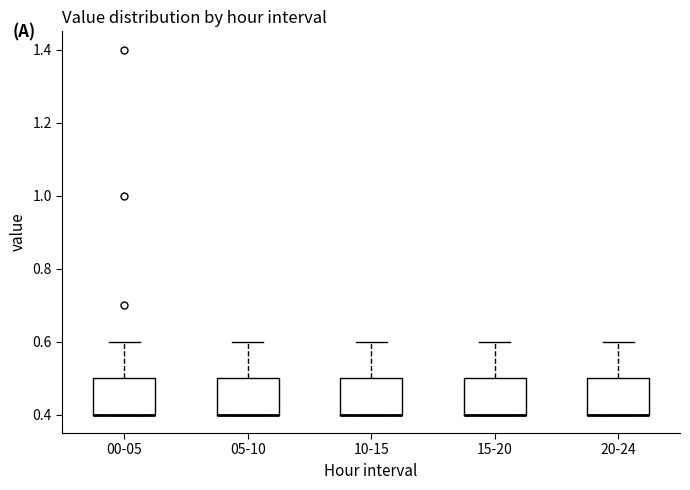

Reading left to right, read every box against the y-axis: the position of its median line, the range the box covers, and the ends of its whiskers. The values are not printed on the chart, so give them approximately, as read against the axis.

00-05: median 0.4 (drawn on the box's lower edge), box 0.4 to 0.5, whiskers 0.4 to 0.6
05-10: median 0.4 (drawn on the box's lower edge), box 0.4 to 0.5, whiskers 0.4 to 0.6
10-15: median 0.4 (drawn on the box's lower edge), box 0.4 to 0.5, whiskers 0.4 to 0.6
15-20: median 0.4 (drawn on the box's lower edge), box 0.4 to 0.5, whiskers 0.4 to 0.6
20-24: median 0.4 (drawn on the box's lower edge), box 0.4 to 0.5, whiskers 0.4 to 0.6